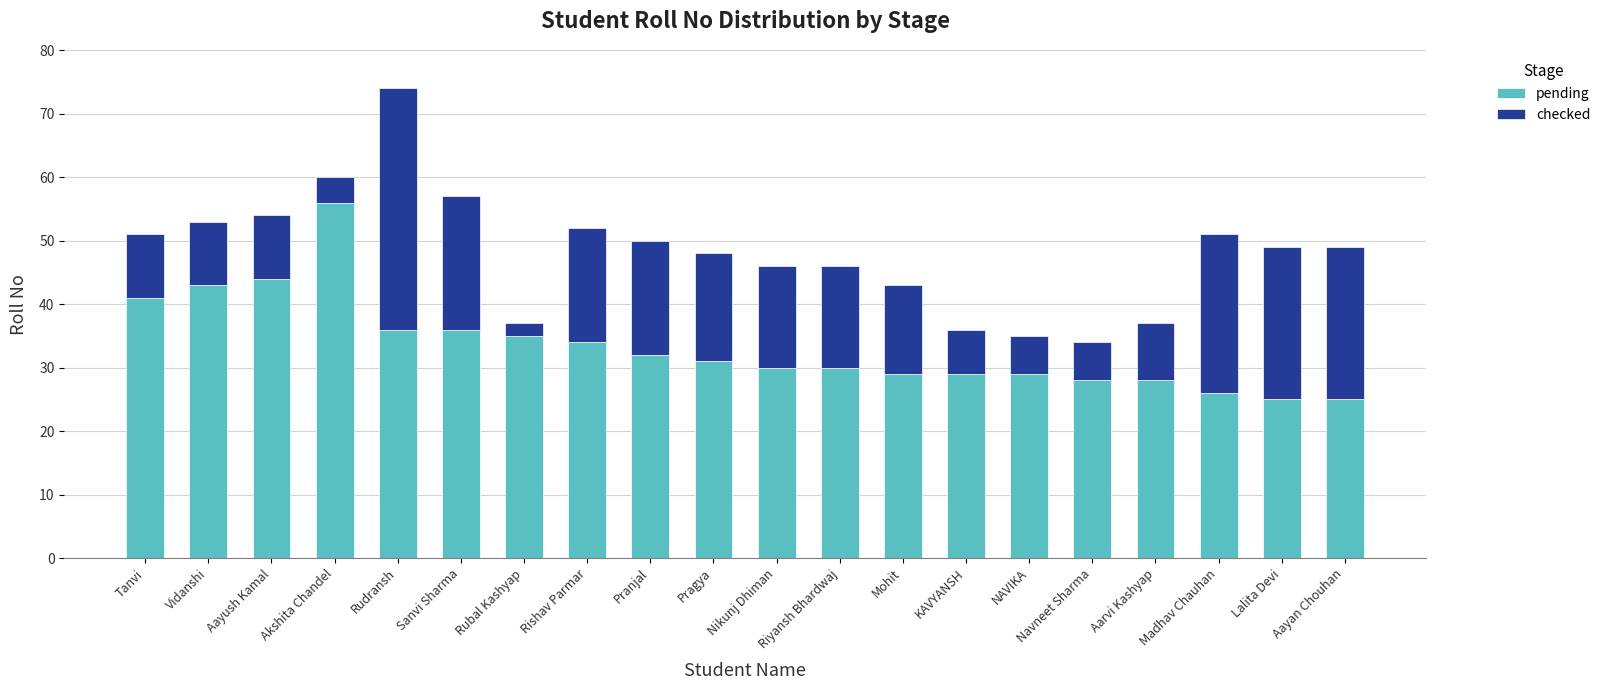

What is the difference between the maximum and minimum values in the pending series?

31